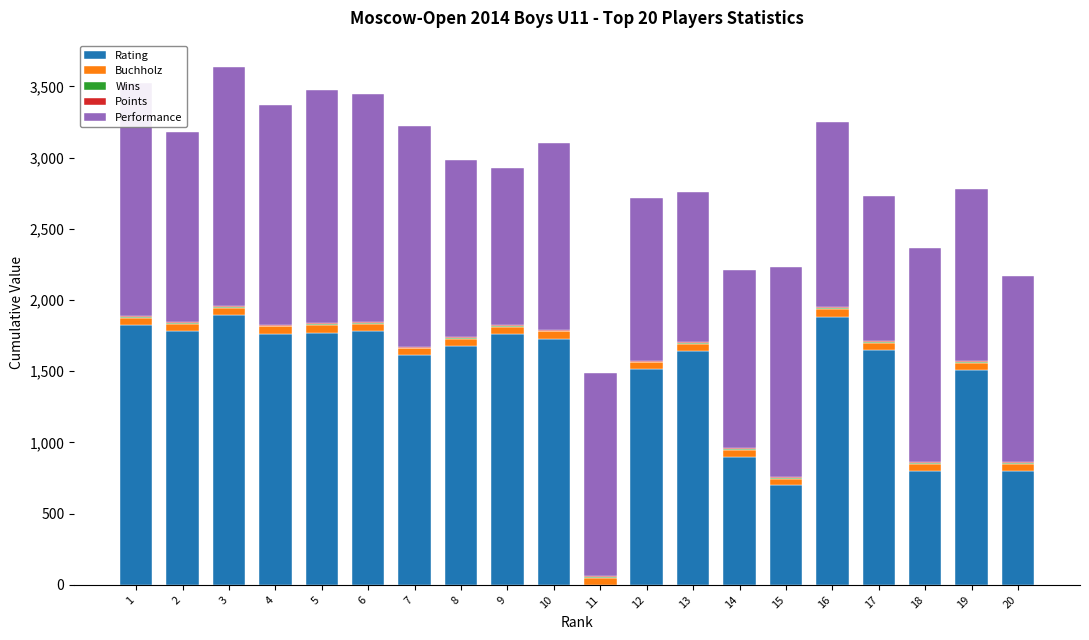

The value of Rating at 14 is 900.0. True or false?

True